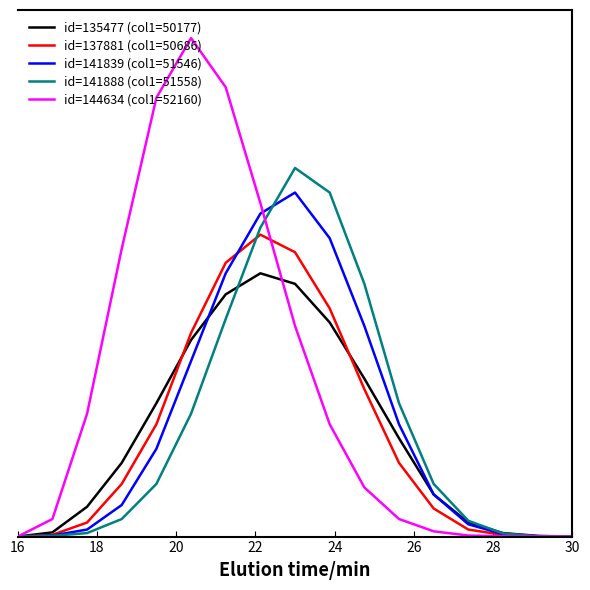

What are all the series names shown in the legend?

id=135477 (col1=50177), id=137881 (col1=50686), id=141839 (col1=51546), id=141888 (col1=51558), id=144634 (col1=52160)